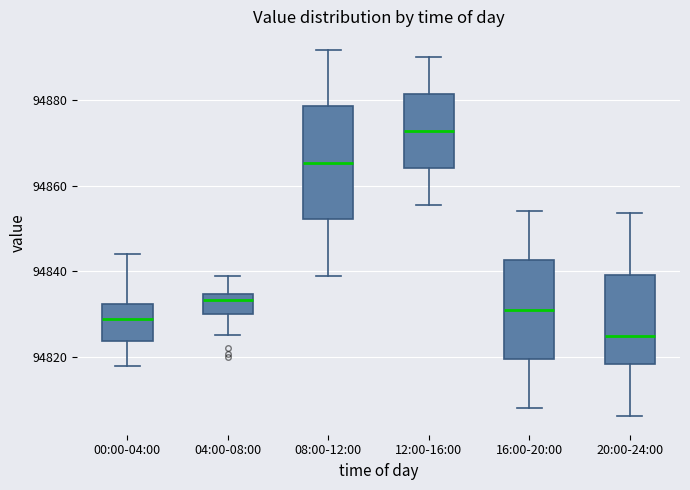

Reading left to right, transcribe this box plot: for each box, give where its median line is, the range the box spans, and where its two whiskers end, as read against the y-axis. The values are not printed on the chart, so give them approximately, as read against the axis.

00:00-04:00: median 94828, box 94824 to 94832, whiskers 94818 to 94844
04:00-08:00: median 94834 (just below the box's upper edge), box 94830 to 94834, whiskers 94826 to 94838
08:00-12:00: median 94866, box 94852 to 94878, whiskers 94838 to 94892
12:00-16:00: median 94872, box 94864 to 94882, whiskers 94856 to 94890
16:00-20:00: median 94832, box 94820 to 94842, whiskers 94808 to 94854
20:00-24:00: median 94824, box 94818 to 94840, whiskers 94806 to 94854